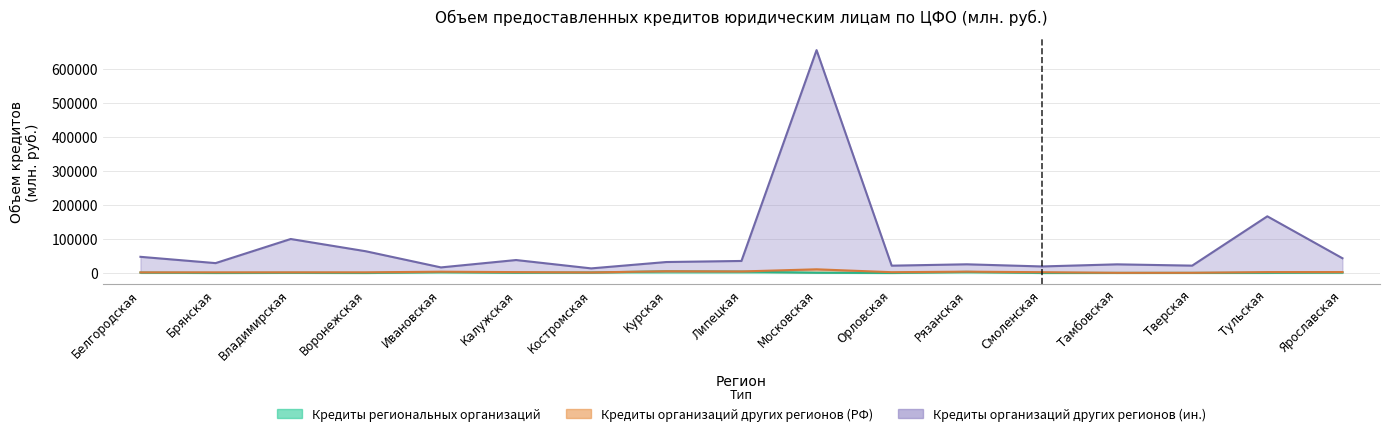

What is the label of the 9th point from the right?

Липецкая